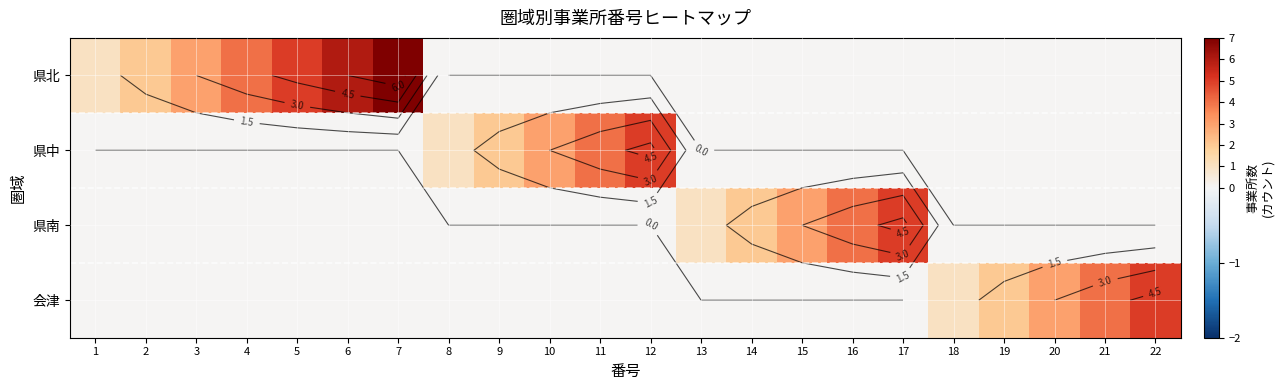

How many values in the 県中 series exceed 0?

5